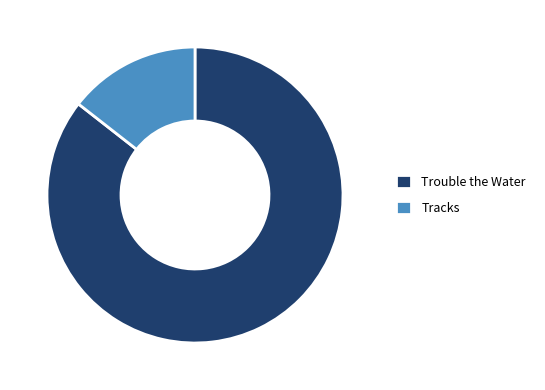

What is the ratio of the value at Trouble the Water to the value at Tracks?

5.9